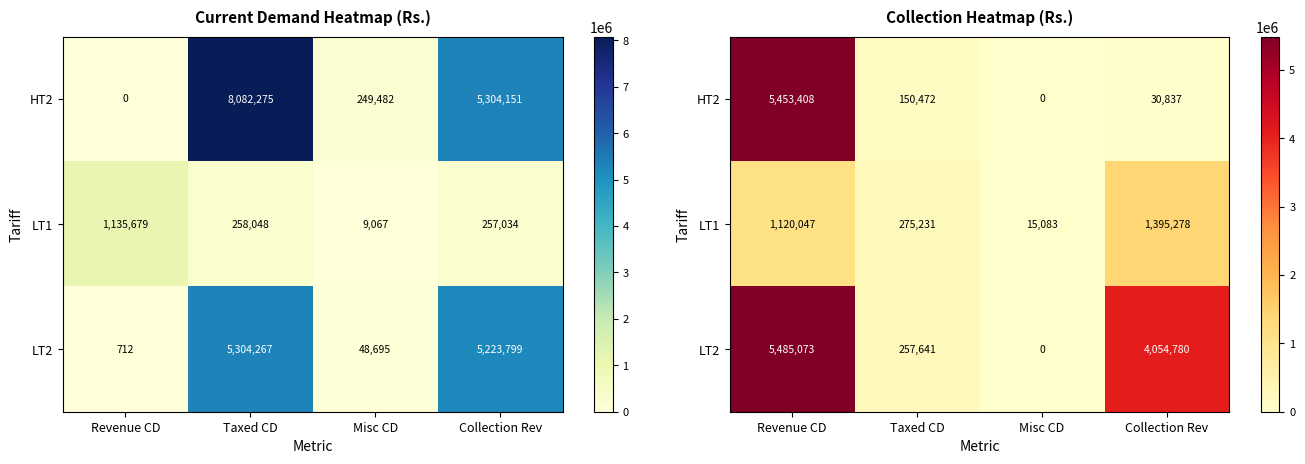

How many data points in LT1 are above 1120047?

2